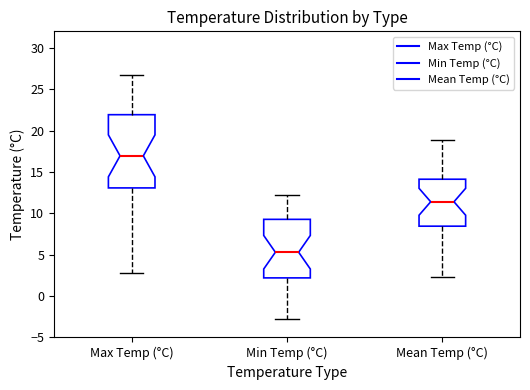

Reading left to right, transcribe this box plot: for each box, give where its median line is, the range the box spans, and where its two whiskers end, as read against the y-axis. The values are not printed on the chart, so give them approximately, as read against the axis.

Max Temp (°C): median 17.0, box 13.0 to 22.0, whiskers 3.0 to 26.5
Min Temp (°C): median 5.5, box 2.0 to 9.5, whiskers -3.0 to 12.0
Mean Temp (°C): median 11.5, box 8.5 to 14.0, whiskers 2.5 to 19.0